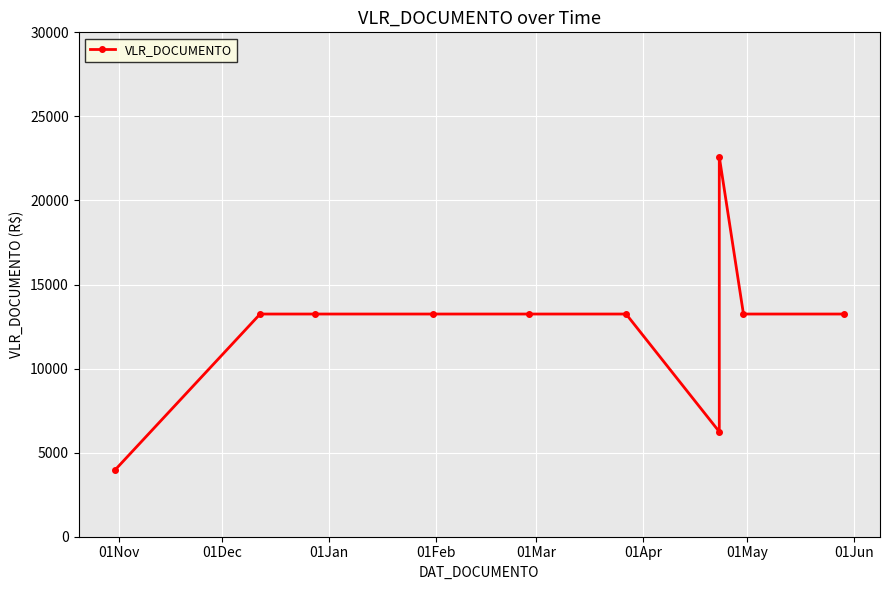

How many interior local valleys (lower than both neighbors) does the data have?

1